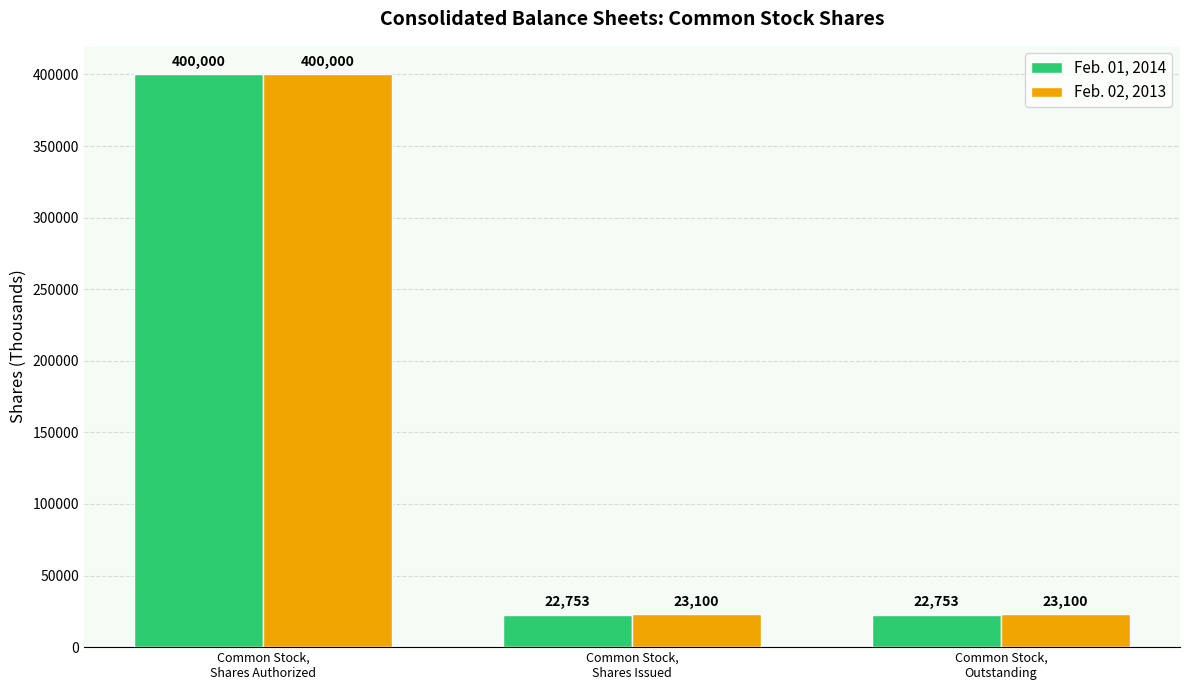

What is the difference between the maximum and minimum values in the Feb. 02, 2013 series?

376900